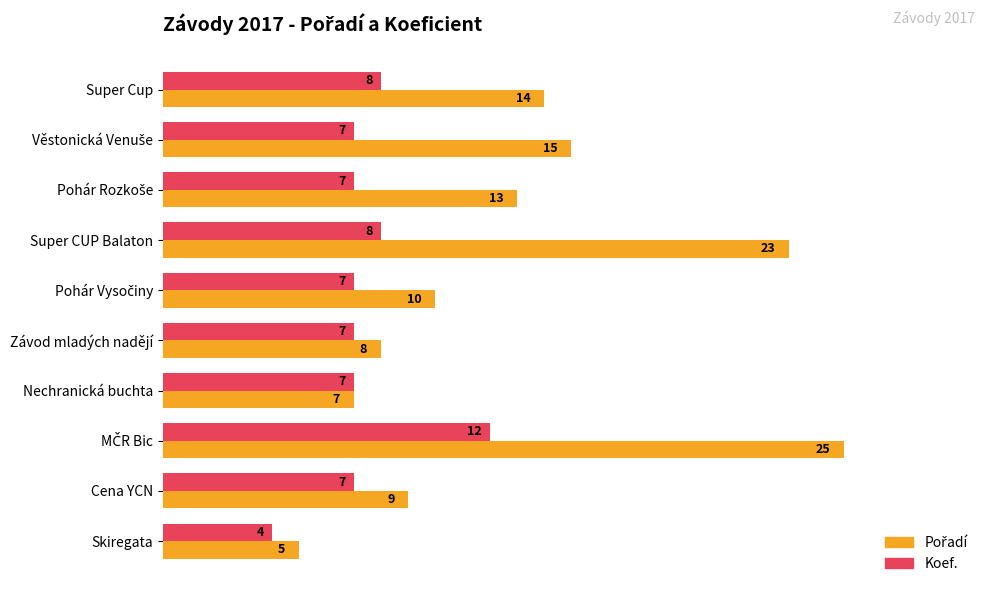

What is the sum of all Koef. values?

74